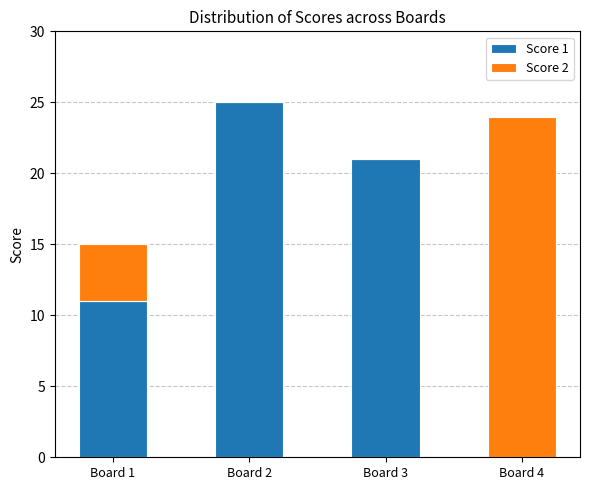

Is it true that Score 1 equals 21 at Board 3?

True